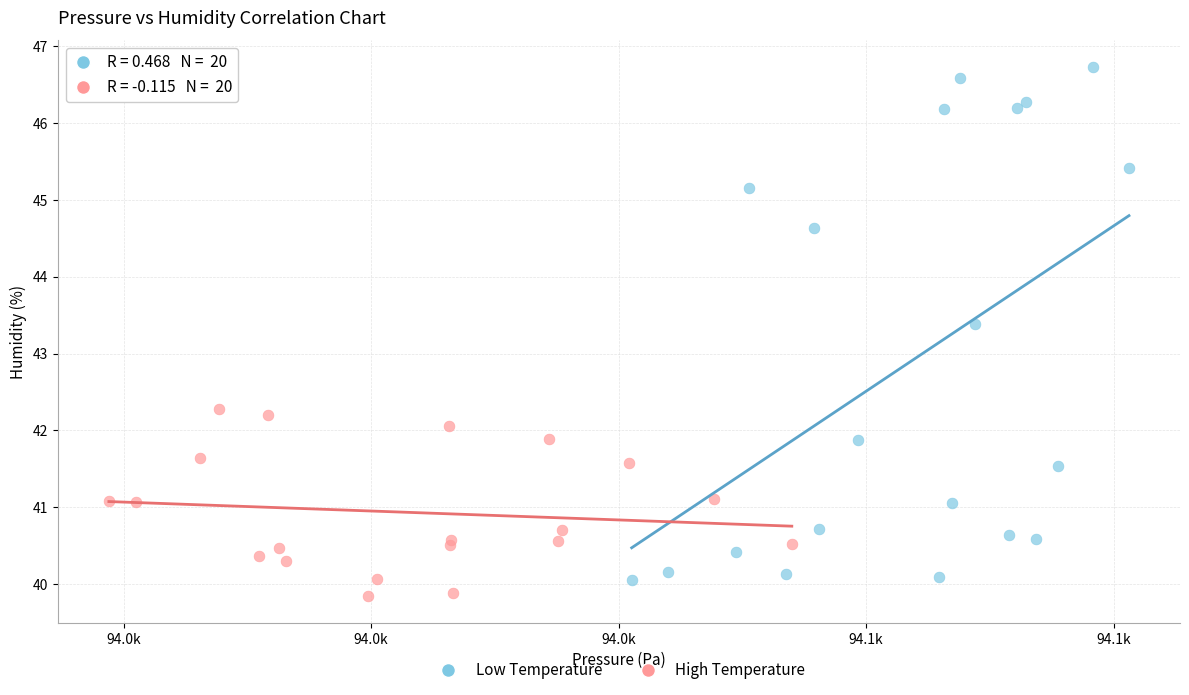

Which series contains the highest Y value?

Low Temperature